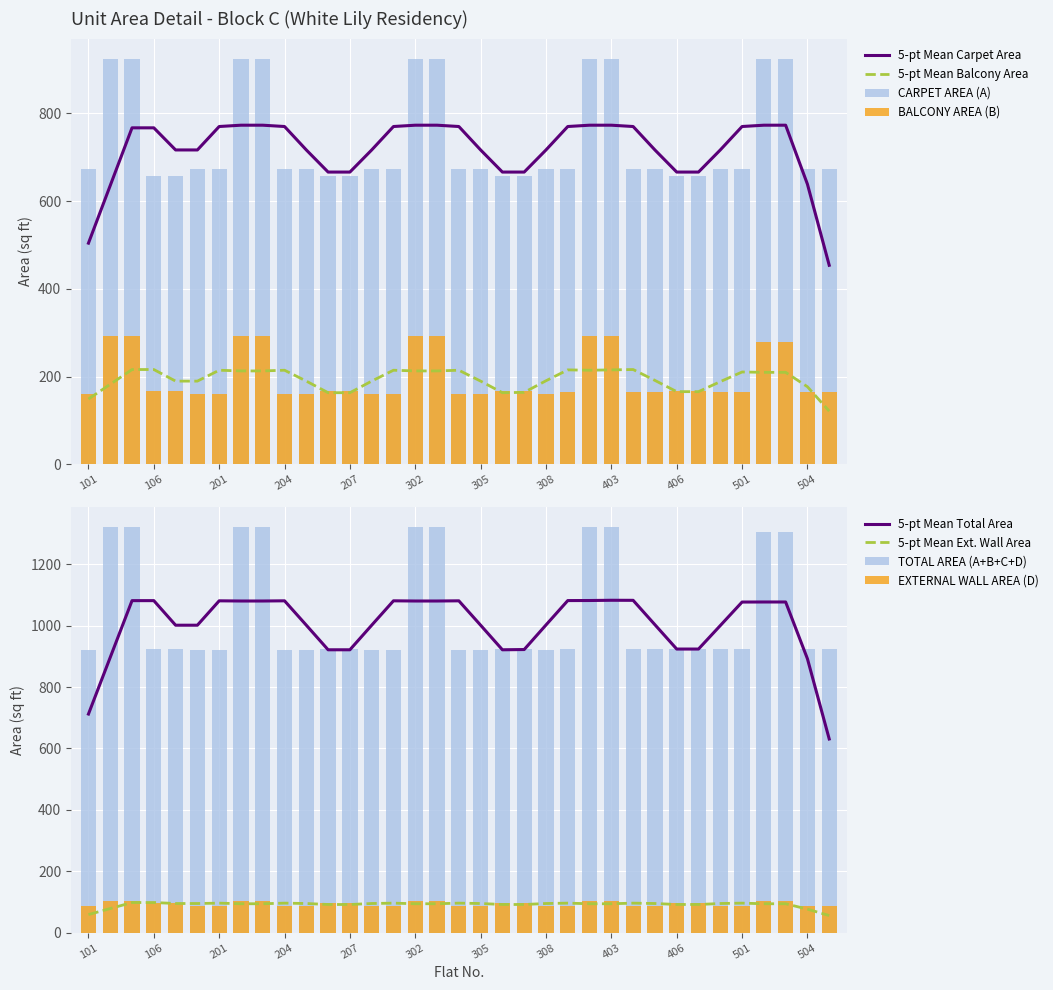

What is the smallest value displayed?

88